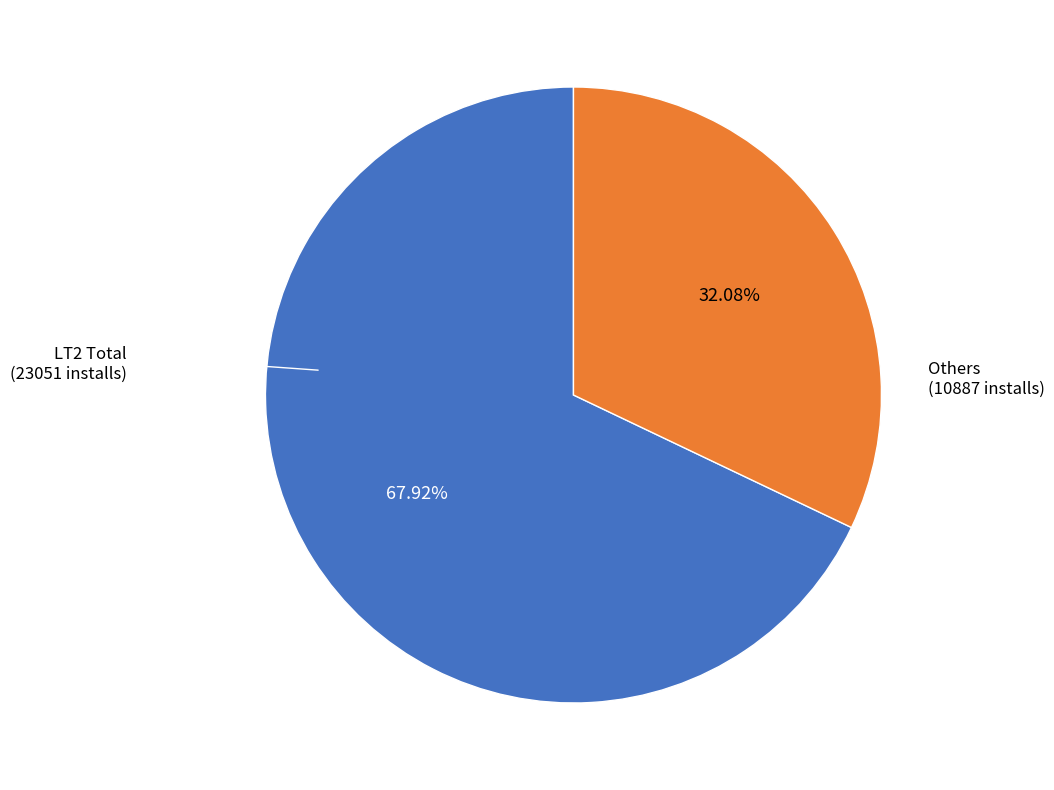

Does any single category account for the majority?

Yes